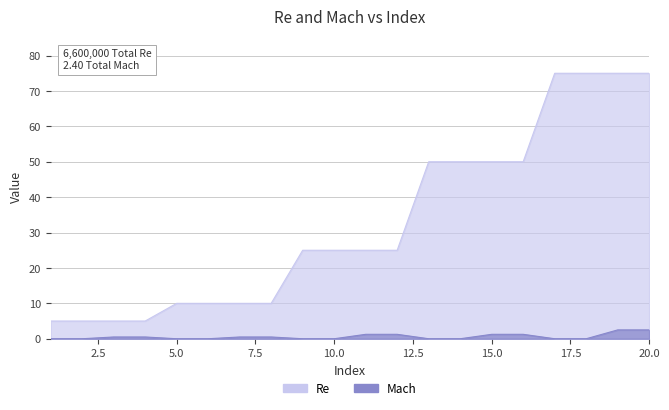

At which category does the chart reach its peak across all series?

17